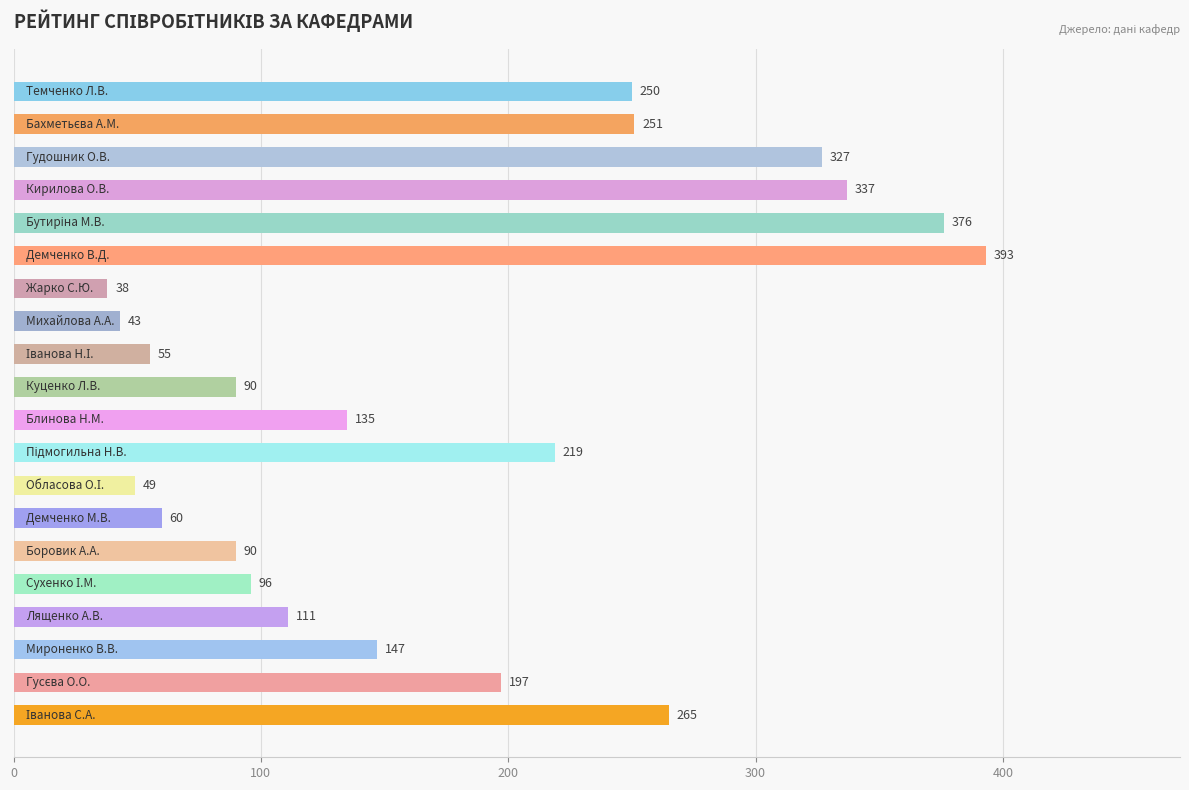

What is the difference between the second highest and second lowest values?

333